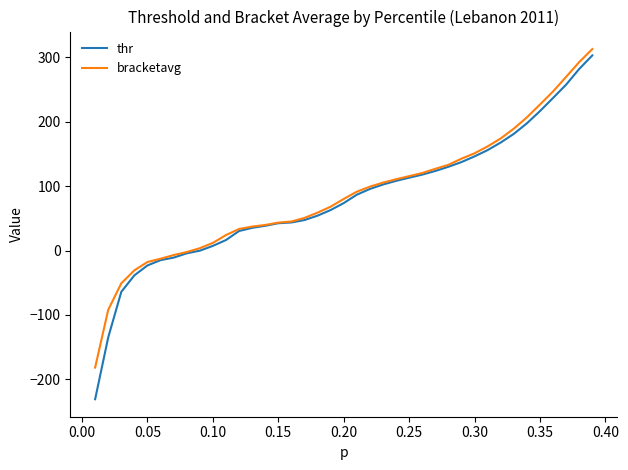

What is the maximum value for bracketavg?

312.8